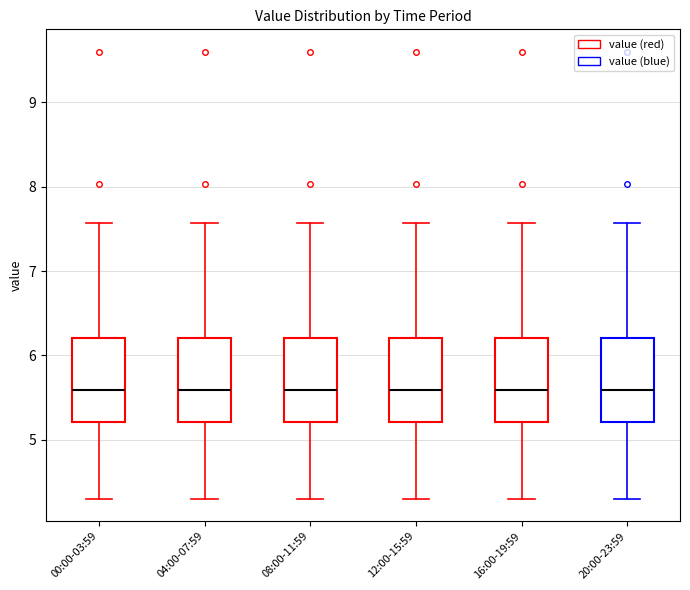

Reading left to right, transcribe this box plot: for each box, give where its median line is, the range the box spans, and where its two whiskers end, as read against the y-axis. The values are not printed on the chart, so give them approximately, as read against the axis.

00:00-03:59: median 5.6, box 5.2 to 6.2, whiskers 4.3 to 7.6
04:00-07:59: median 5.6, box 5.2 to 6.2, whiskers 4.3 to 7.6
08:00-11:59: median 5.6, box 5.2 to 6.2, whiskers 4.3 to 7.6
12:00-15:59: median 5.6, box 5.2 to 6.2, whiskers 4.3 to 7.6
16:00-19:59: median 5.6, box 5.2 to 6.2, whiskers 4.3 to 7.6
20:00-23:59: median 5.6, box 5.2 to 6.2, whiskers 4.3 to 7.6